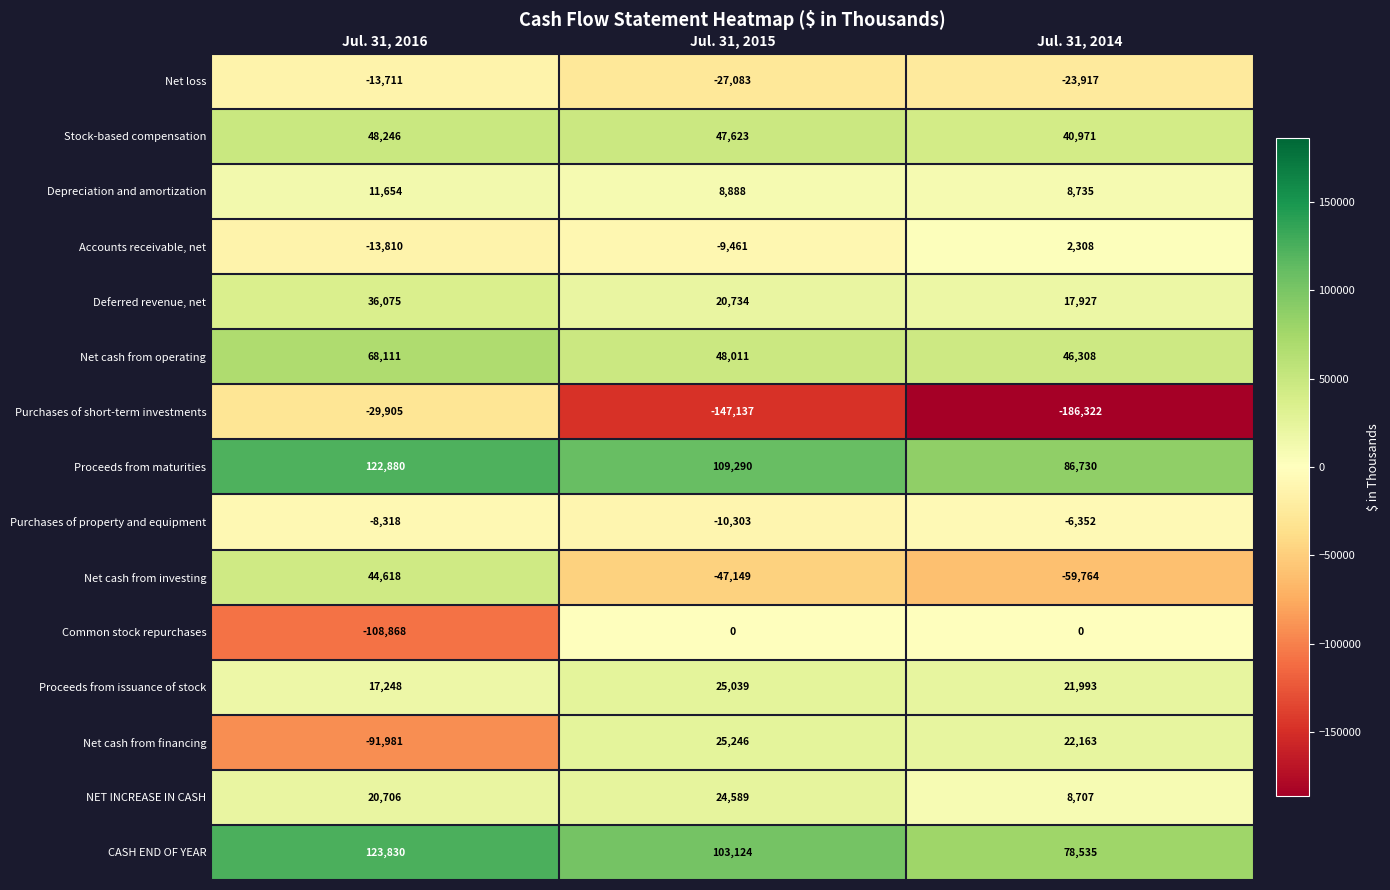

The Common stock repurchases series shows -59355 at Jul. 31, 2016. True or false?

False